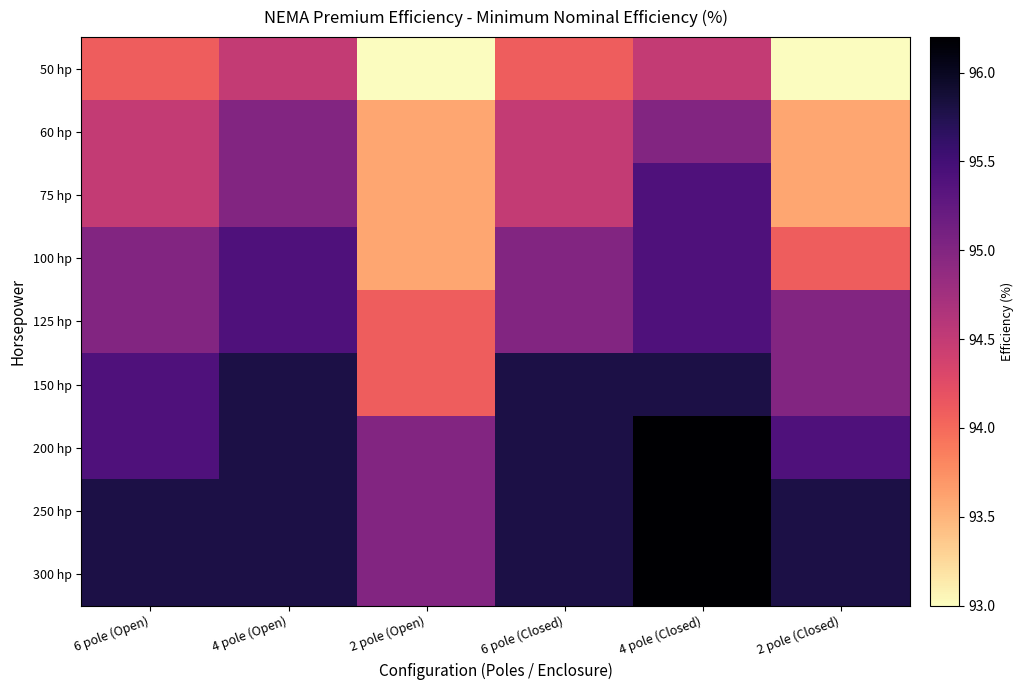

Rank the series by their maximum value, from highest to lowest.

200 hp, 250 hp, 300 hp, 150 hp, 75 hp, 100 hp, 125 hp, 60 hp, 50 hp